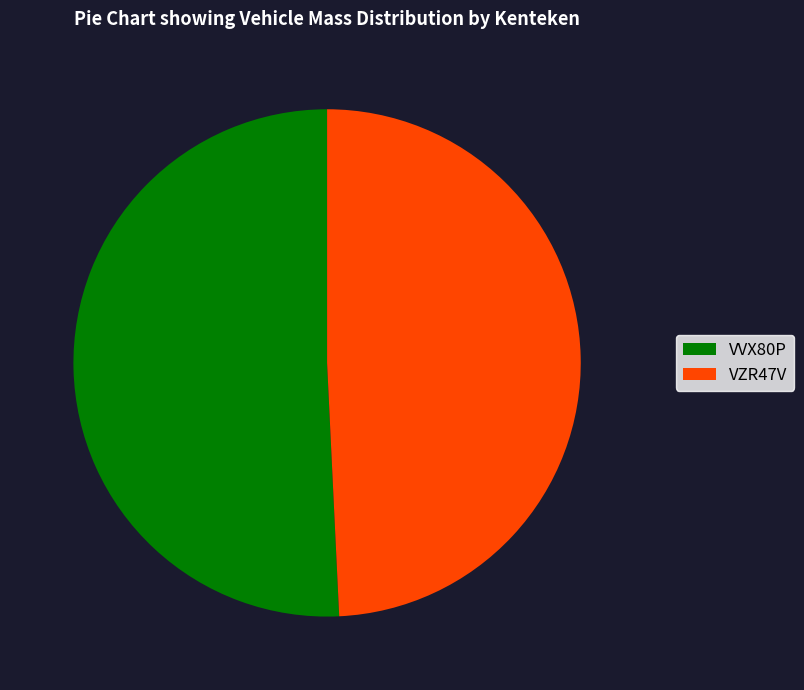

Combined, do VVX80P and VZR47V account for over 50%?

Yes